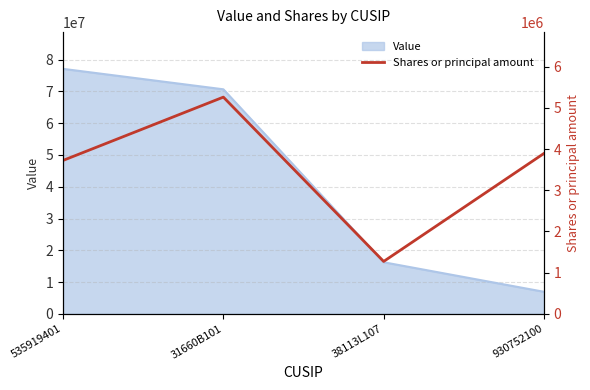

What is the label of the 4th point from the left?

930752100